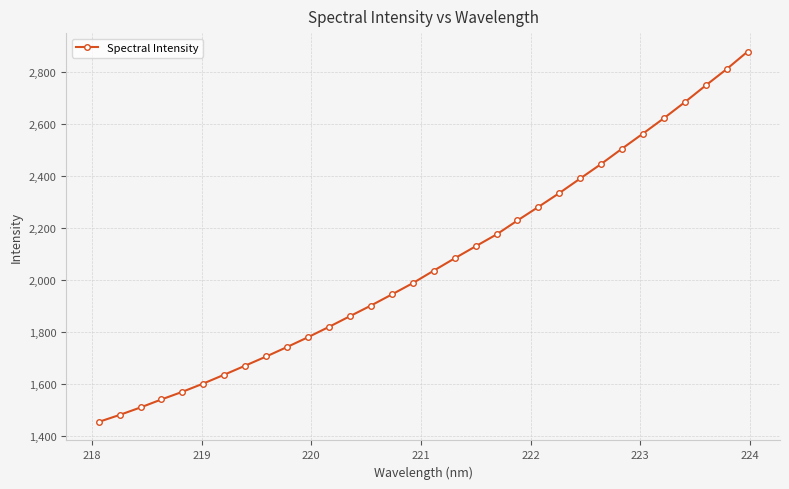

What is the value of the 12th point from the left?

1819.7